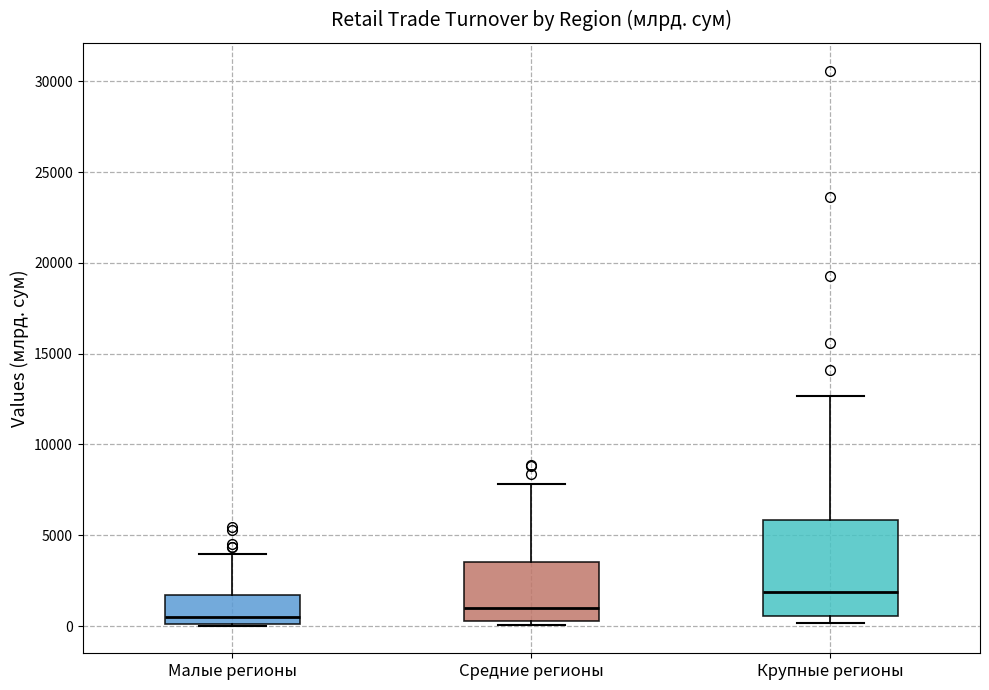

Comparing the boxes themselves (not the whiskers), which one is the tallest?

Крупные регионы